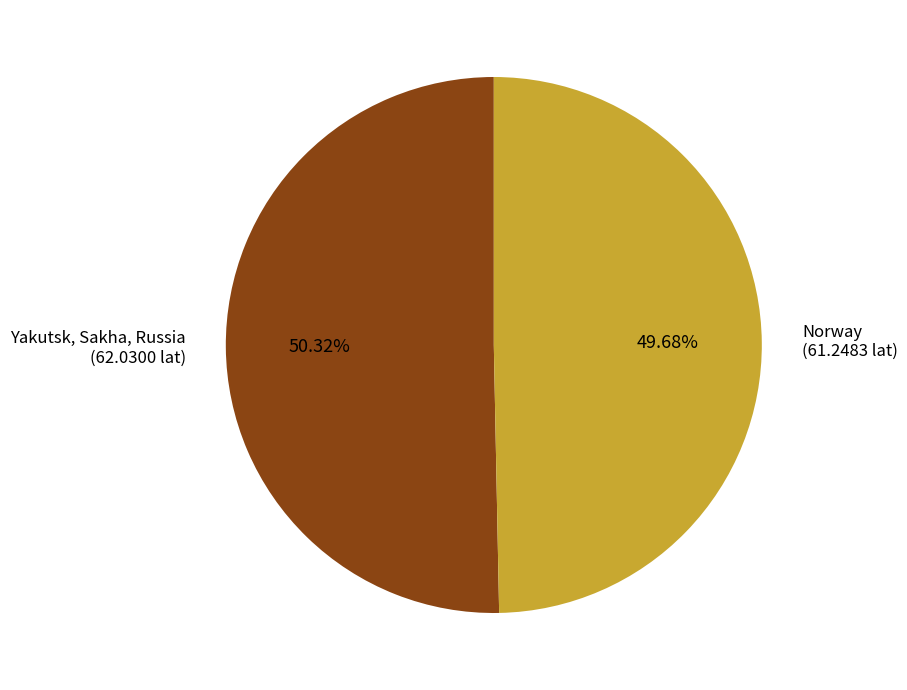

Do Norway and Yakutsk, Sakha, Russia together represent more than half of the pie?

Yes